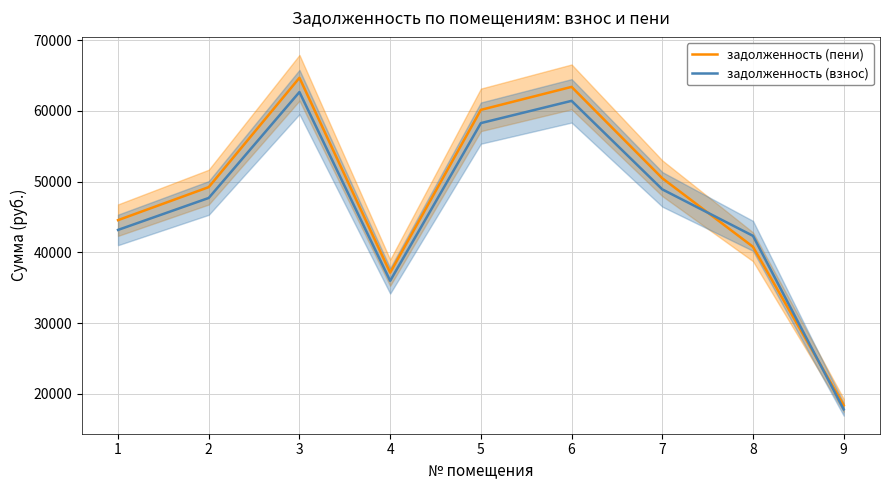

What is the spread (max minus min) of values at 9?

571.9